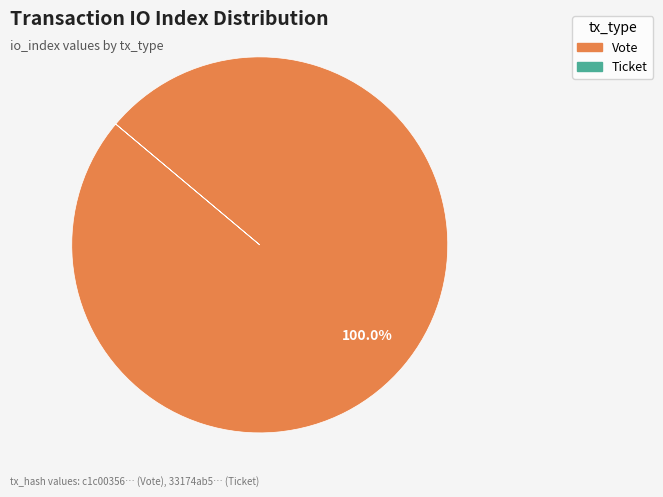

Is there a majority slice in this chart?

Yes